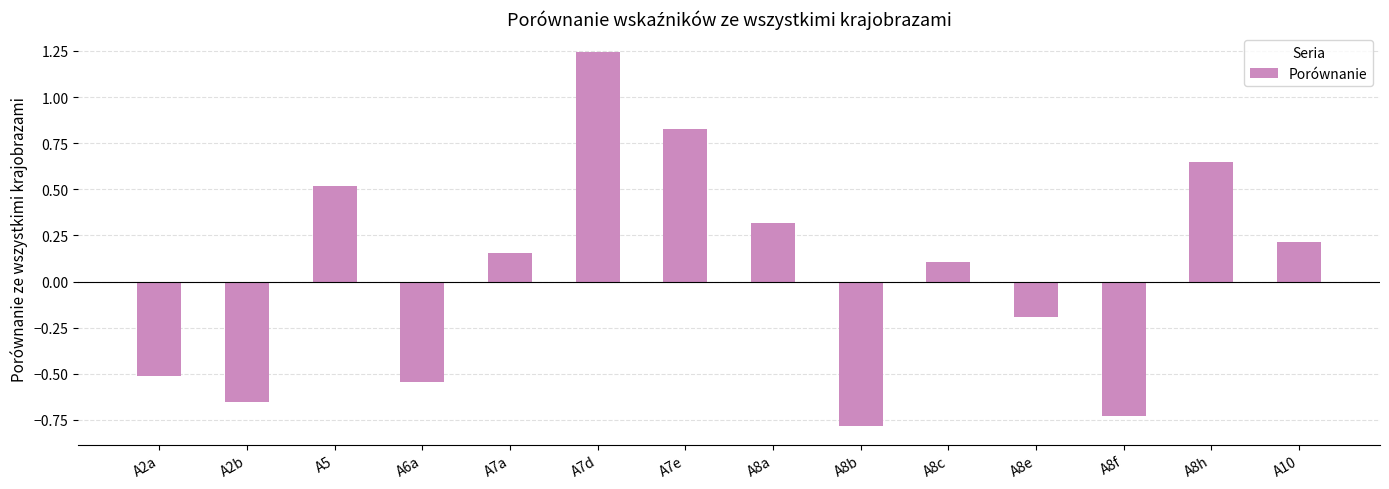

At which category does the chart reach its peak across all series?

A7d